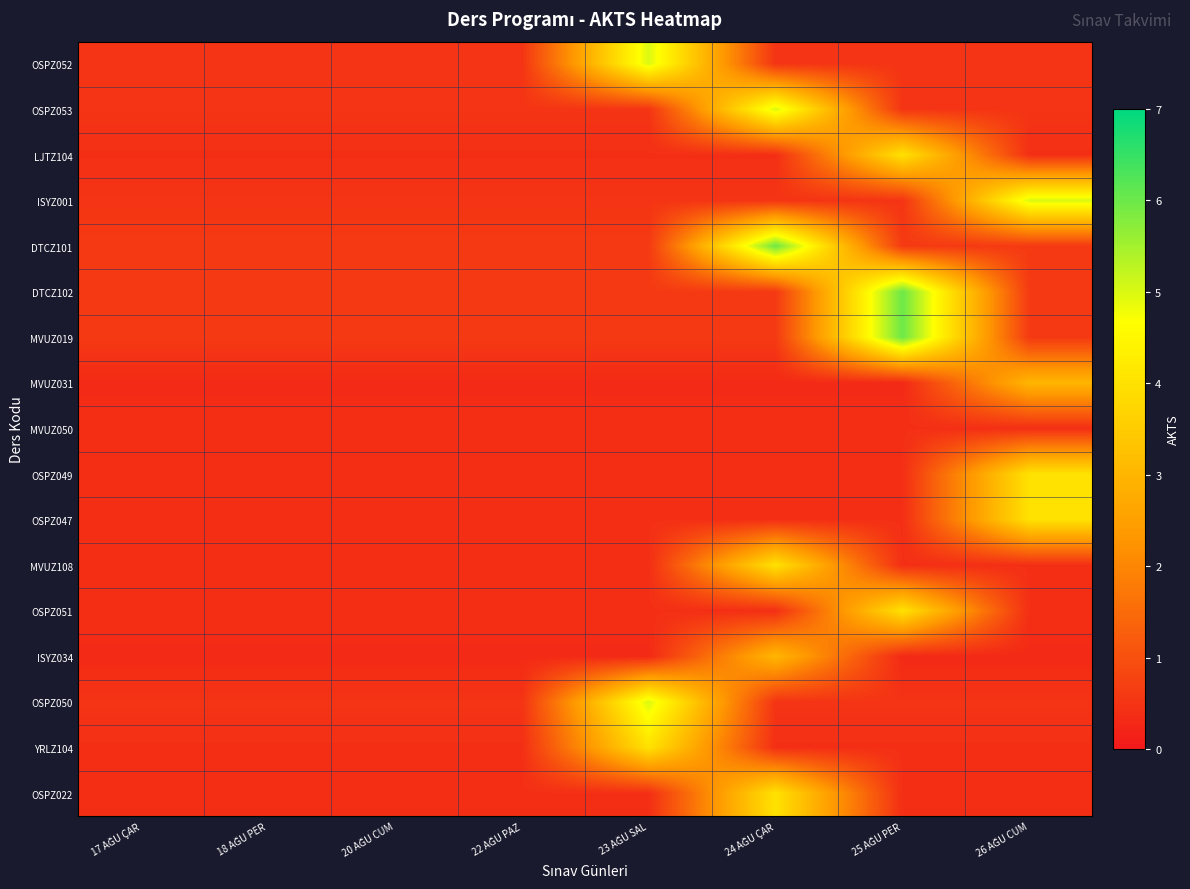

Which series has the largest total across all categories?

DTCZ101